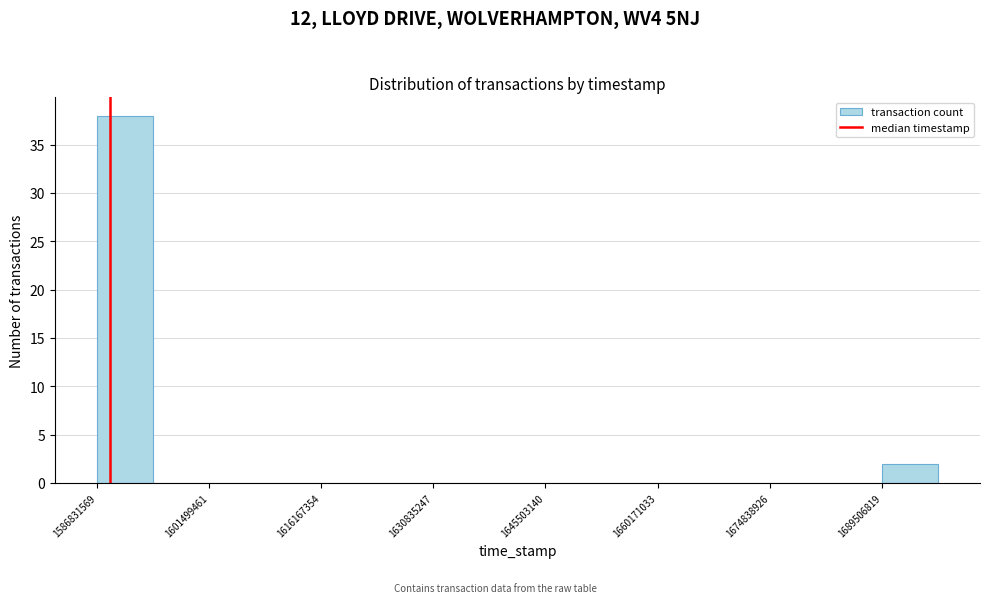

Read against the x-axis, roughly where is the centre of the tallest bar?

1590000000